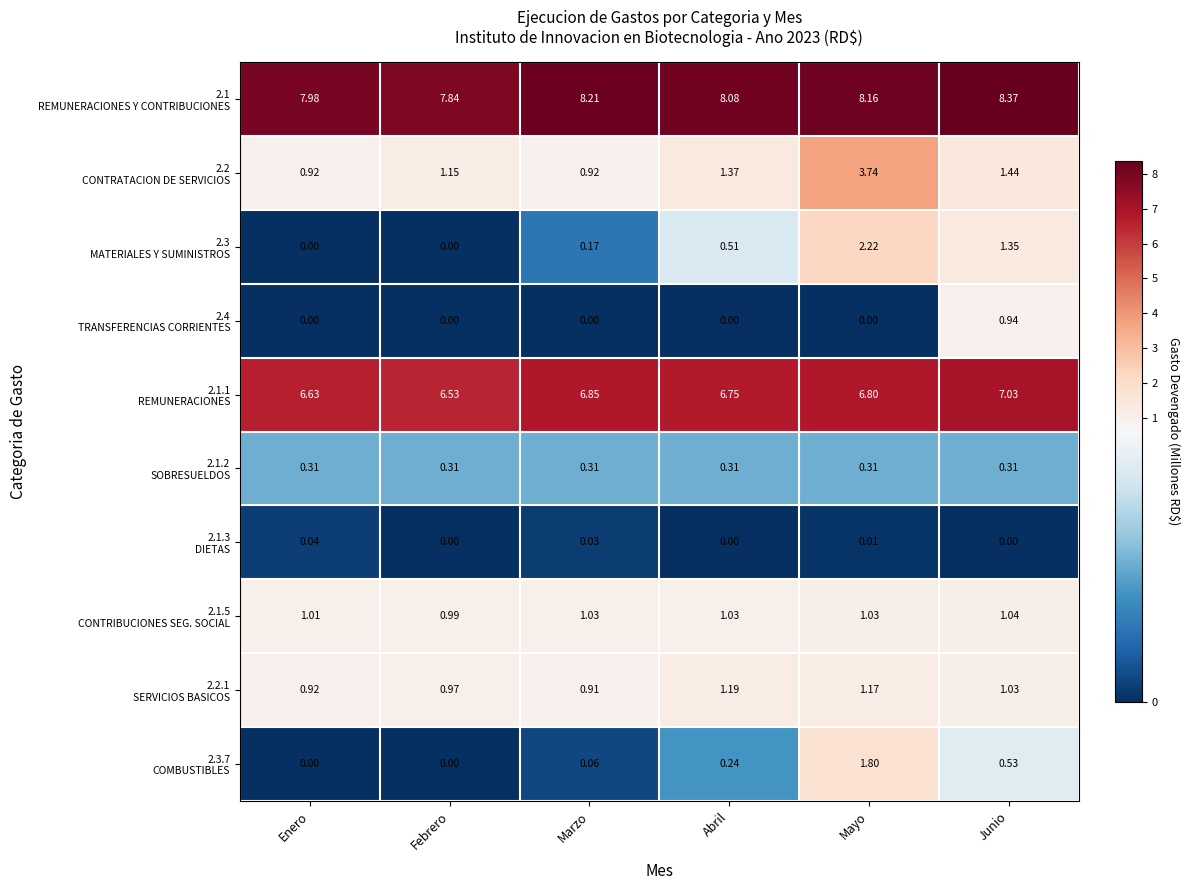

How many distinct data groups are displayed?

10